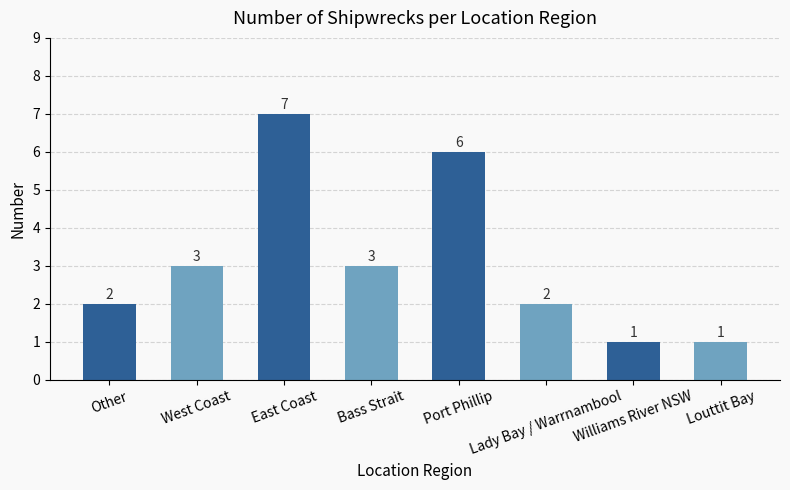

What is the difference between the maximum and minimum values?

6